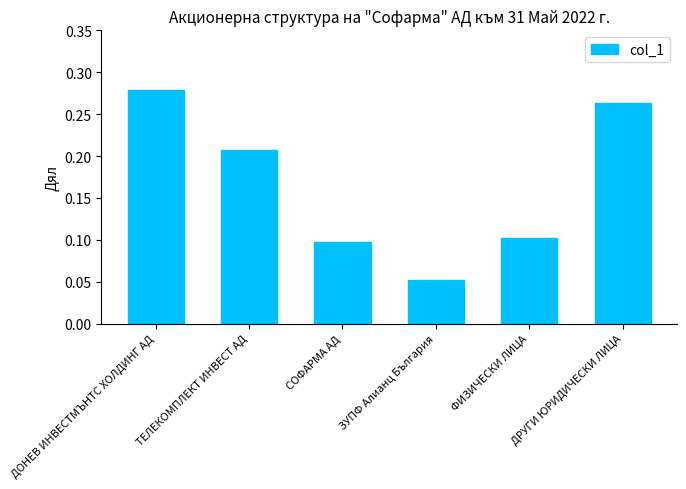

What is the label of the 5th bar from the left?

ФИЗИЧЕСКИ ЛИЦА